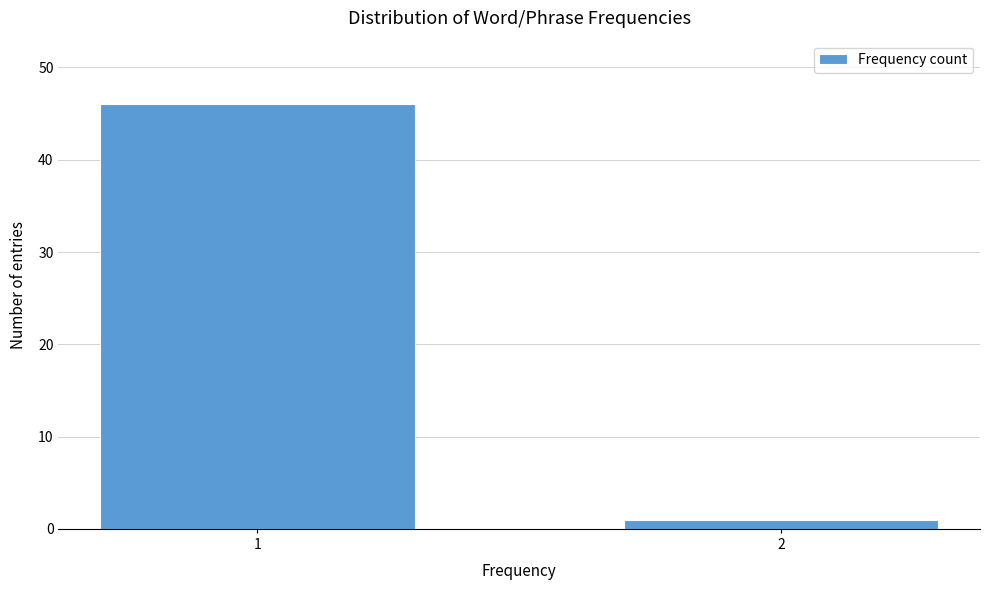

Reading left to right, transcribe all the data shown in this chart.

1=46	2=1